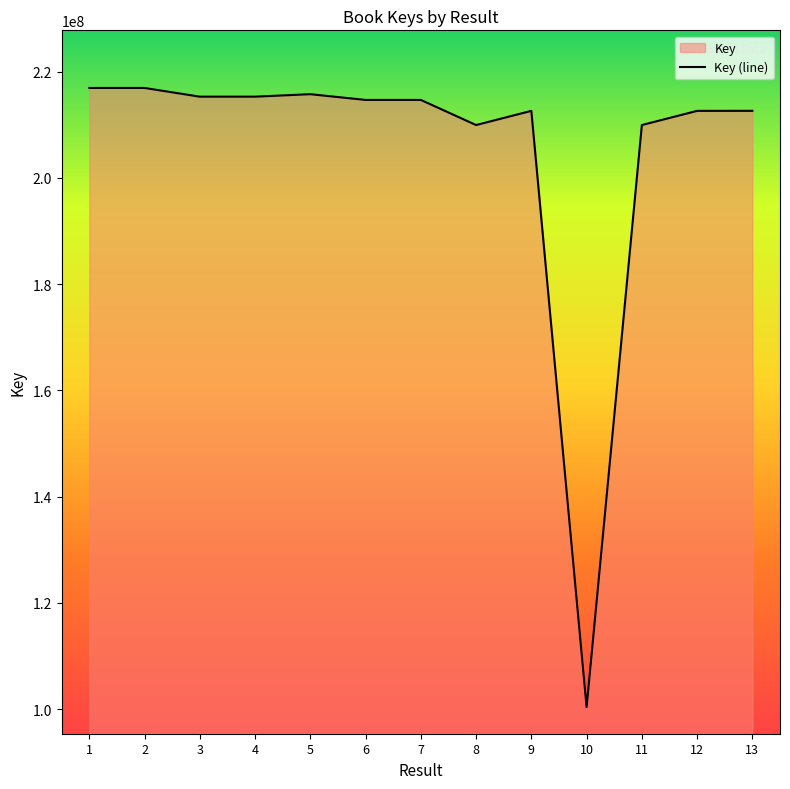

Read the value at 6.

214691044